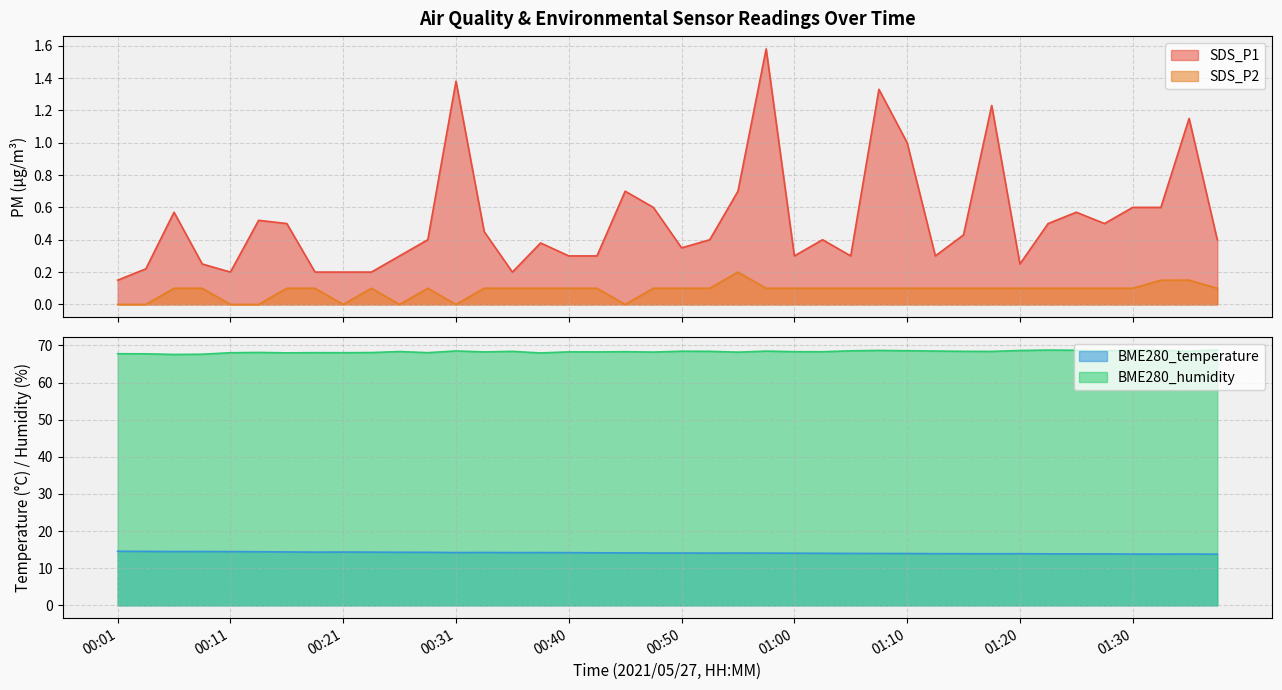

Reading left to right, list all the values displayed in this chart.

SDS_P1: 00:01=0.1	00:04=0.2	00:06=0.6	00:09=0.2	00:11=0.2	00:14=0.5	00:16=0.5	00:18=0.2	00:21=0.2	00:23=0.2	00:26=0.3	00:28=0.4	00:31=1.4	00:33=0.5	00:36=0.2	00:38=0.4	00:40=0.3	00:43=0.3	00:45=0.7	00:48=0.6	00:50=0.3	00:53=0.4	00:55=0.7	00:58=1.6	01:00=0.3	01:03=0.4	01:05=0.3	01:08=1.3	01:10=1.0	01:12=0.3	01:15=0.4	01:18=1.2	01:20=0.2	01:23=0.5	01:25=0.6	01:27=0.5	01:30=0.6	01:32=0.6	01:35=1.1	01:37=0.4
SDS_P2: 00:01=0.0	00:04=0.0	00:06=0.1	00:09=0.1	00:11=0.0	00:14=0.0	00:16=0.1	00:18=0.1	00:21=0.0	00:23=0.1	00:26=0.0	00:28=0.1	00:31=0.0	00:33=0.1	00:36=0.1	00:38=0.1	00:40=0.1	00:43=0.1	00:45=0.0	00:48=0.1	00:50=0.1	00:53=0.1	00:55=0.2	00:58=0.1	01:00=0.1	01:03=0.1	01:05=0.1	01:08=0.1	01:10=0.1	01:12=0.1	01:15=0.1	01:18=0.1	01:20=0.1	01:23=0.1	01:25=0.1	01:27=0.1	01:30=0.1	01:32=0.1	01:35=0.1	01:37=0.1
BME280_temperature: 00:01=14.6	00:04=14.5	00:06=14.5	00:09=14.5	00:11=14.5	00:14=14.4	00:16=14.4	00:18=14.3	00:21=14.4	00:23=14.3	00:26=14.3	00:28=14.3	00:31=14.2	00:33=14.2	00:36=14.2	00:38=14.2	00:40=14.2	00:43=14.2	00:45=14.1	00:48=14.1	00:50=14.1	00:53=14.1	00:55=14.1	00:58=14.1	01:00=14.1	01:03=14.0	01:05=14.0	01:08=14.0	01:10=14.0	01:12=13.9	01:15=13.9	01:18=13.9	01:20=13.9	01:23=13.9	01:25=13.9	01:27=13.9	01:30=13.8	01:32=13.8	01:35=13.8	01:37=13.8
BME280_humidity: 00:01=67.8	00:04=67.7	00:06=67.6	00:09=67.6	00:11=68.0	00:14=68.1	00:16=68.0	00:18=68.0	00:21=68.0	00:23=68.1	00:26=68.3	00:28=68.0	00:31=68.5	00:33=68.2	00:36=68.4	00:38=68.0	00:40=68.3	00:43=68.2	00:45=68.3	00:48=68.2	00:50=68.4	00:53=68.4	00:55=68.2	00:58=68.5	01:00=68.3	01:03=68.3	01:05=68.5	01:08=68.6	01:10=68.6	01:12=68.5	01:15=68.4	01:18=68.4	01:20=68.6	01:23=68.7	01:25=68.7	01:27=68.5	01:30=68.8	01:32=68.7	01:35=68.4	01:37=68.8